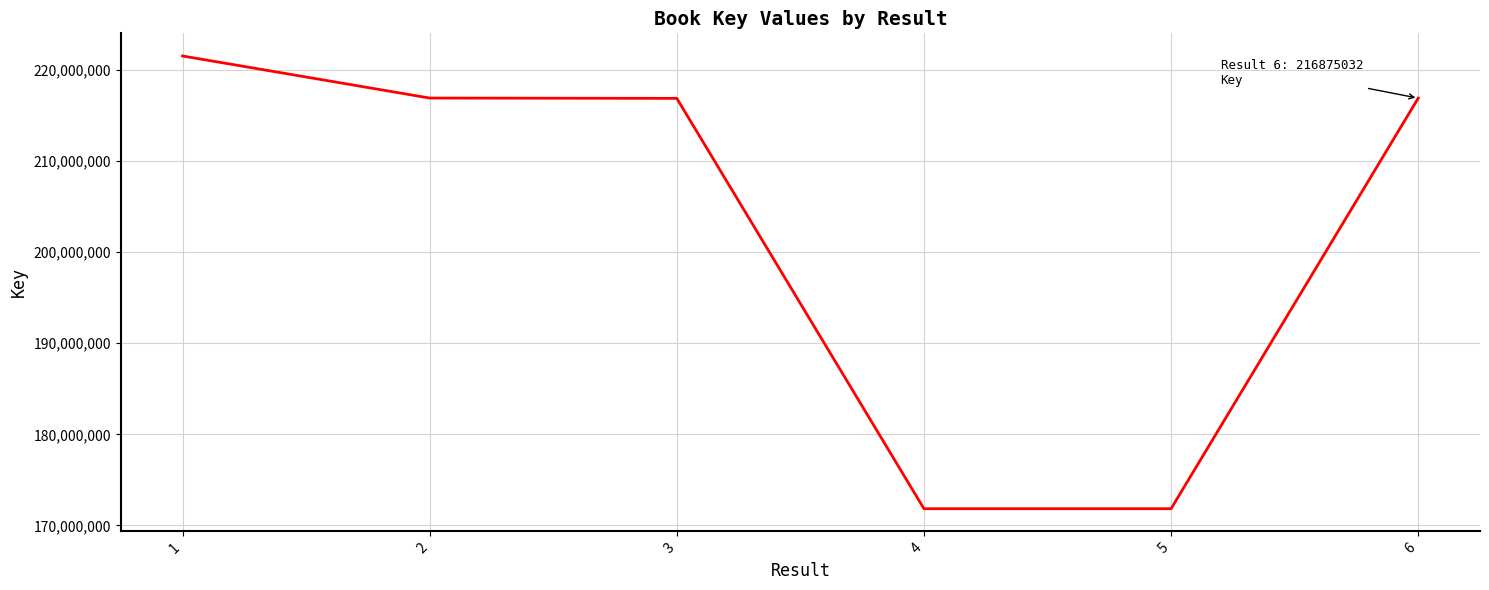

Does the chart display data point markers on the line(s)?

No